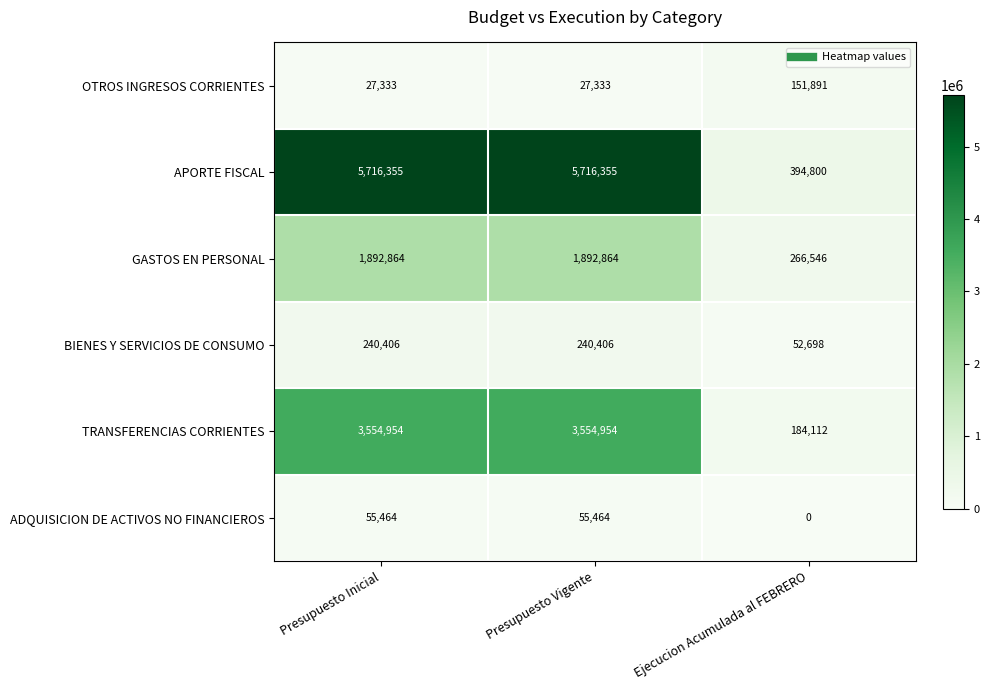

What is the difference between the maximum and minimum values in the GASTOS EN PERSONAL series?

1626318